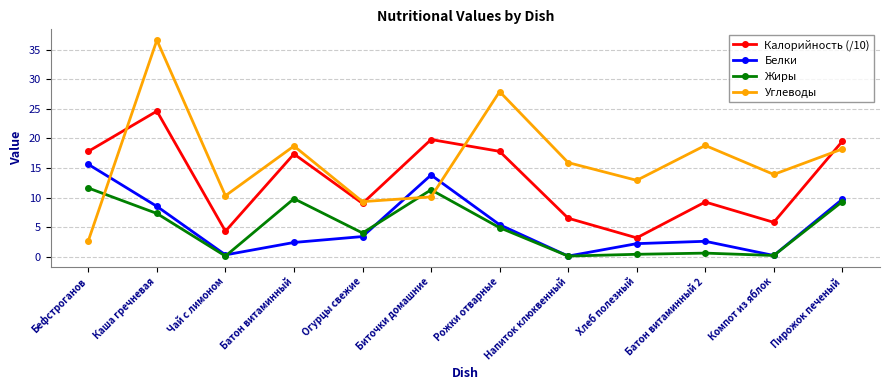

The Калорийность (/10) series shows 3.2 at Хлеб полезный. True or false?

True